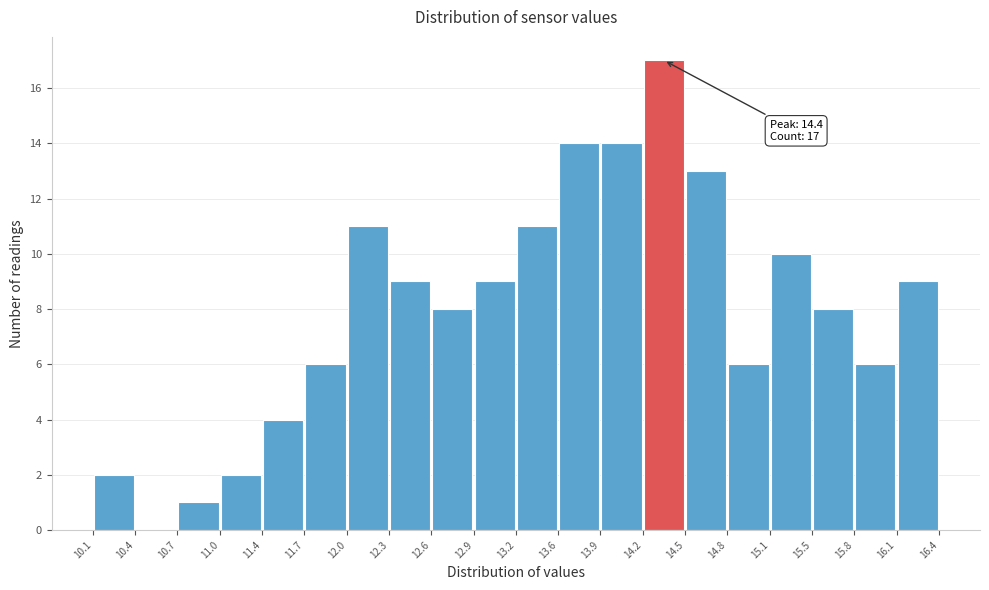

Over which range of the x-axis is the bar tallest?

14.2 to 14.5